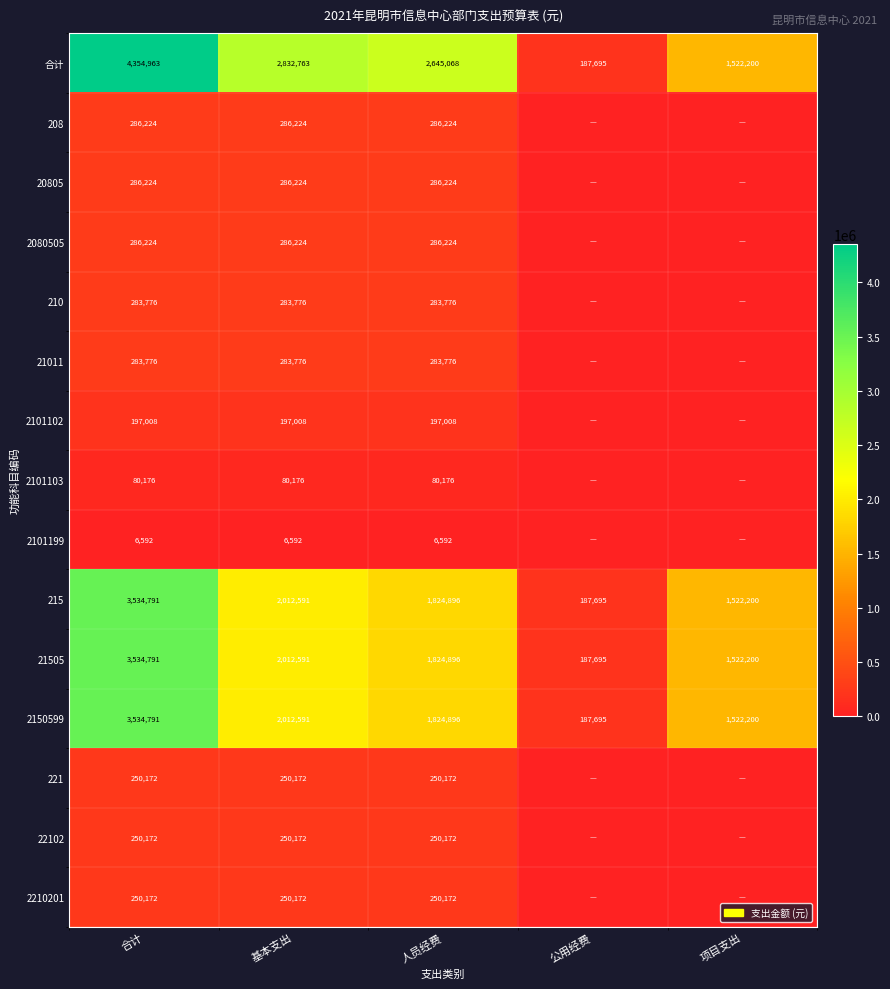

True or false: 208 has a value of 286224 at 人员经费.

True